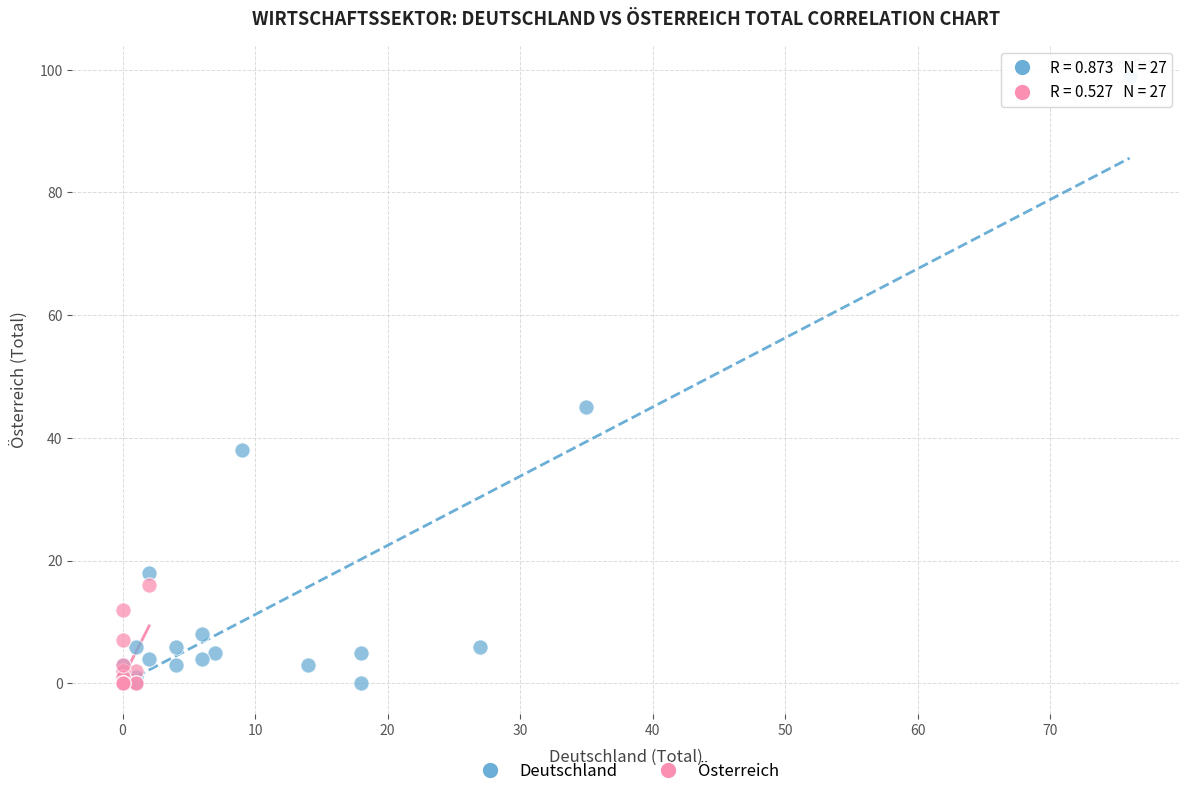

What are all the series names shown in the legend?

Deutschland, Österreich